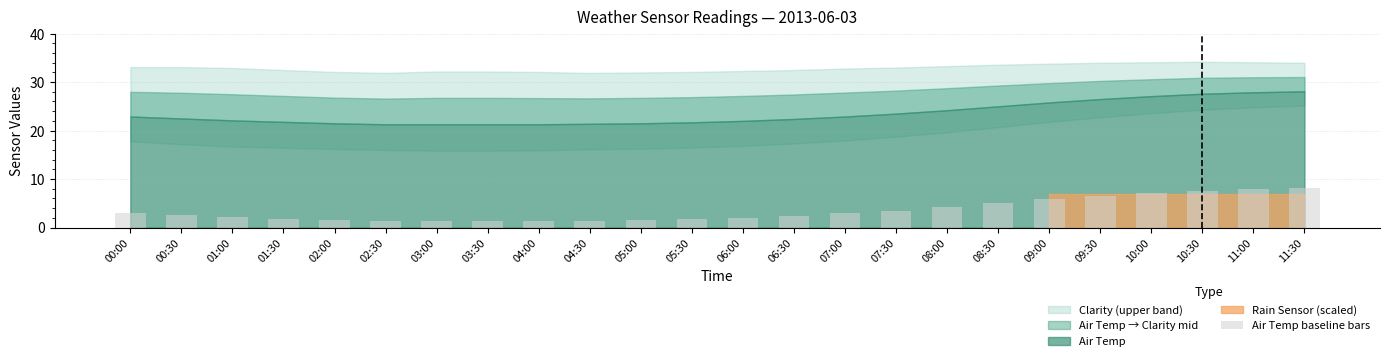

The chart shows a value of 1.4 at 04:30. True or false?

True